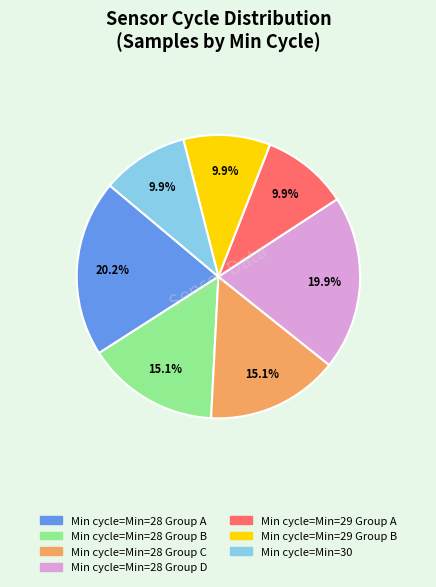

Is there any slice that represents more than half of the pie?

No